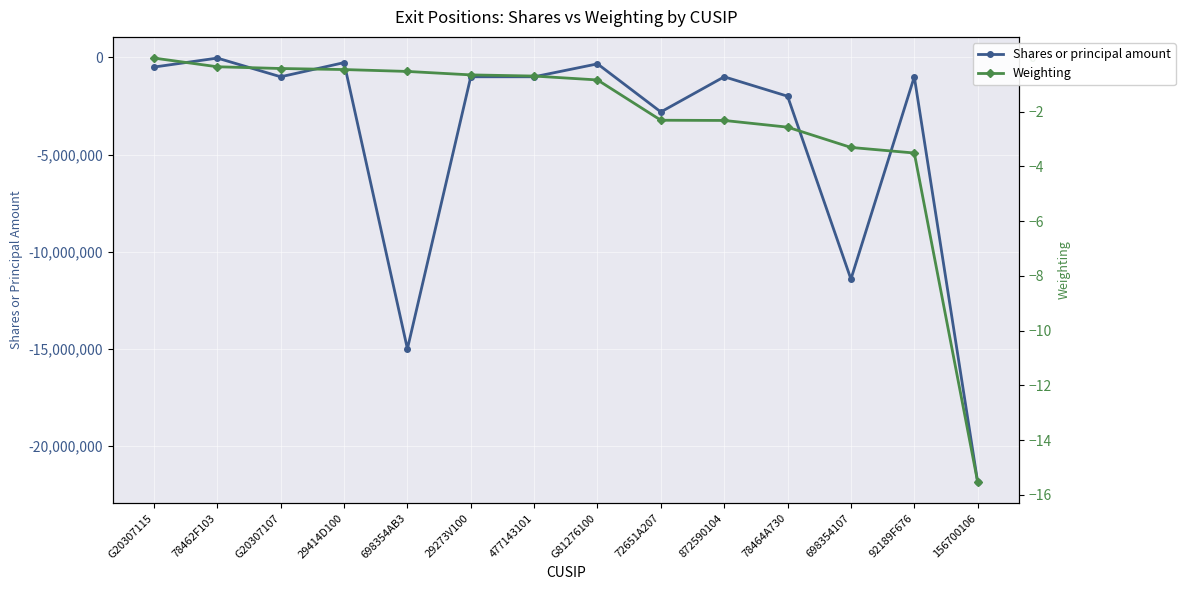

True or false: Weighting and Shares or principal amount intersect in this chart.

False